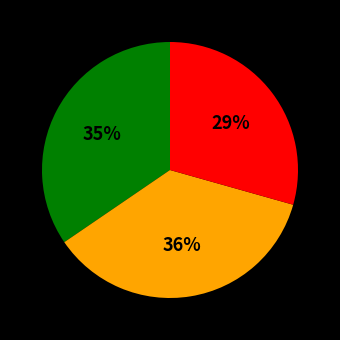

Is there a majority slice in this chart?

No